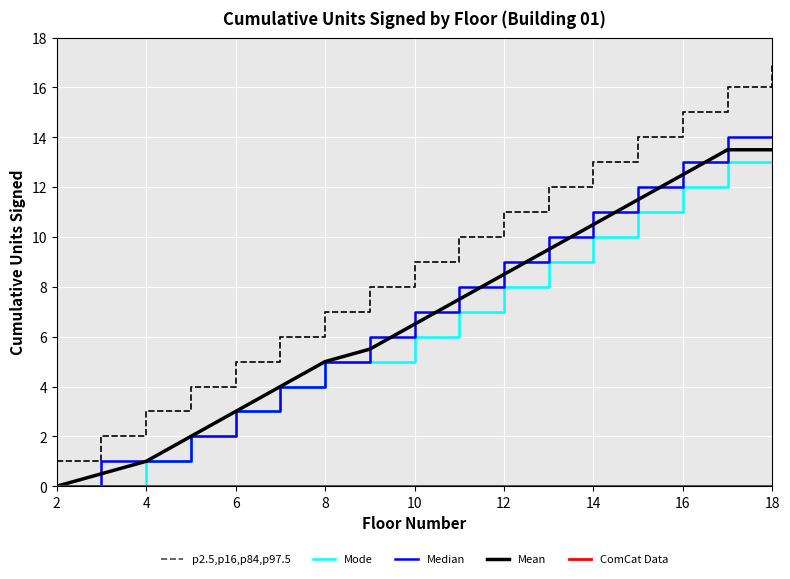

Which series has the widest spread of values?

p2.5,p16,p84,p97.5